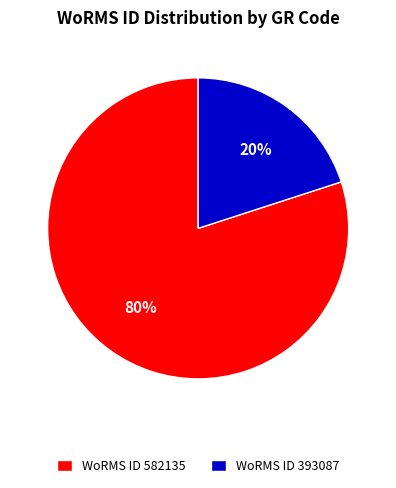

Combined, do WoRMS ID 393087 and WoRMS ID 582135 account for over 50%?

Yes